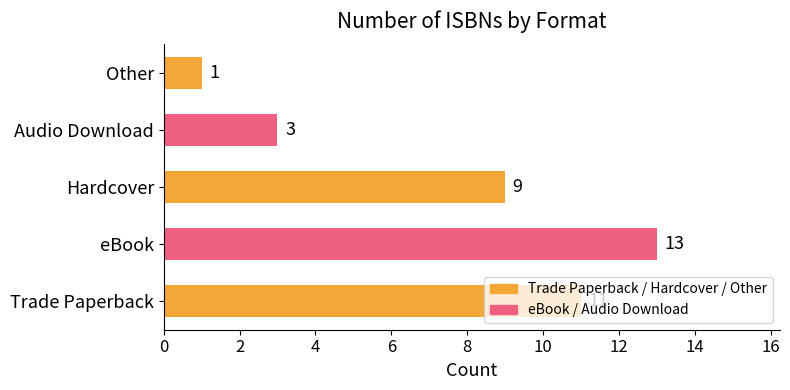

The value at Other is 1. True or false?

True